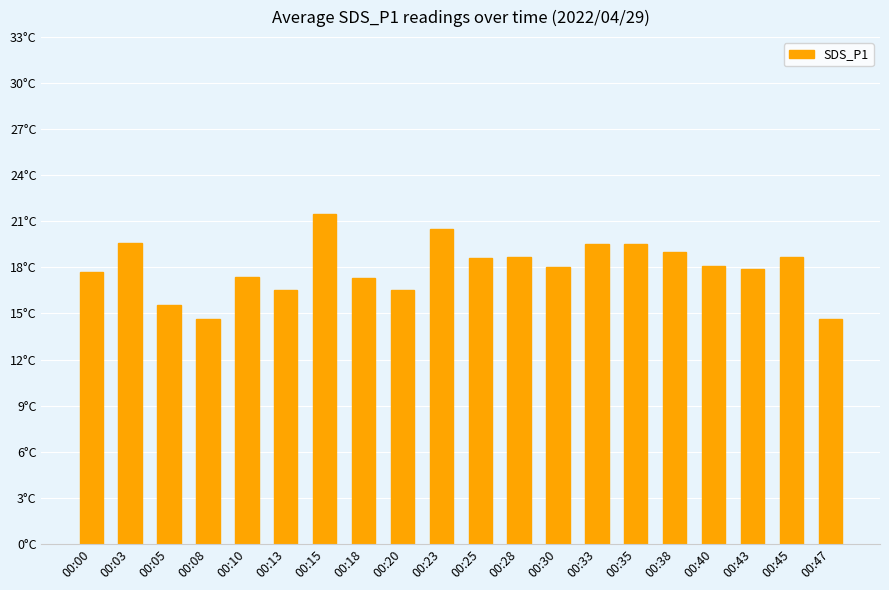

What value does the data have at 00:20?

16.5